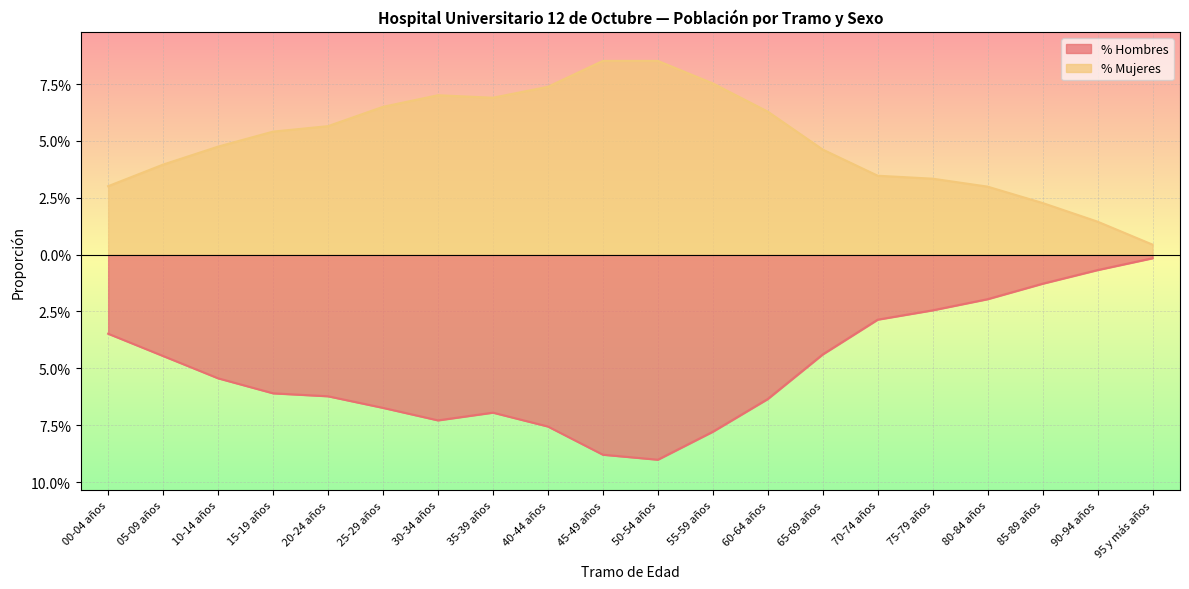

At which category does % Mujeres reach its first local peak?

30-34 años